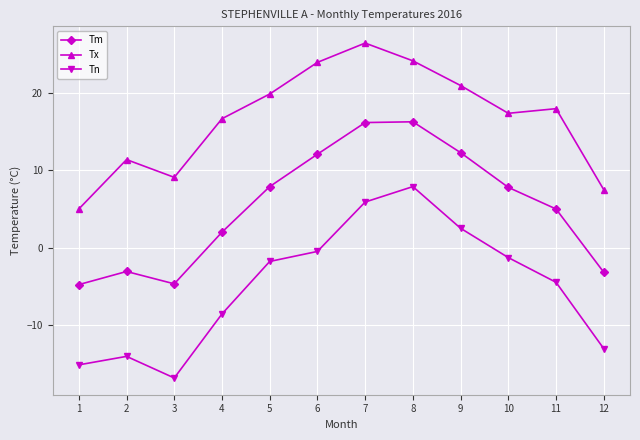

Rank the series by their maximum value, from lowest to highest.

Tn, Tm, Tx